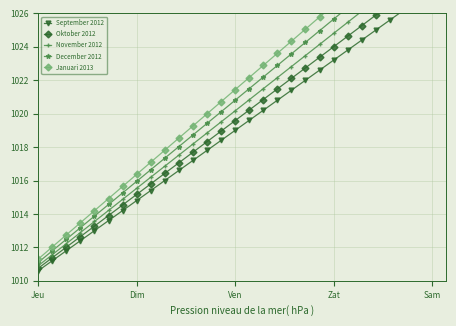

Is the value of November 2012 at 24 greater than the value of December 2012 at Jeu?

Yes